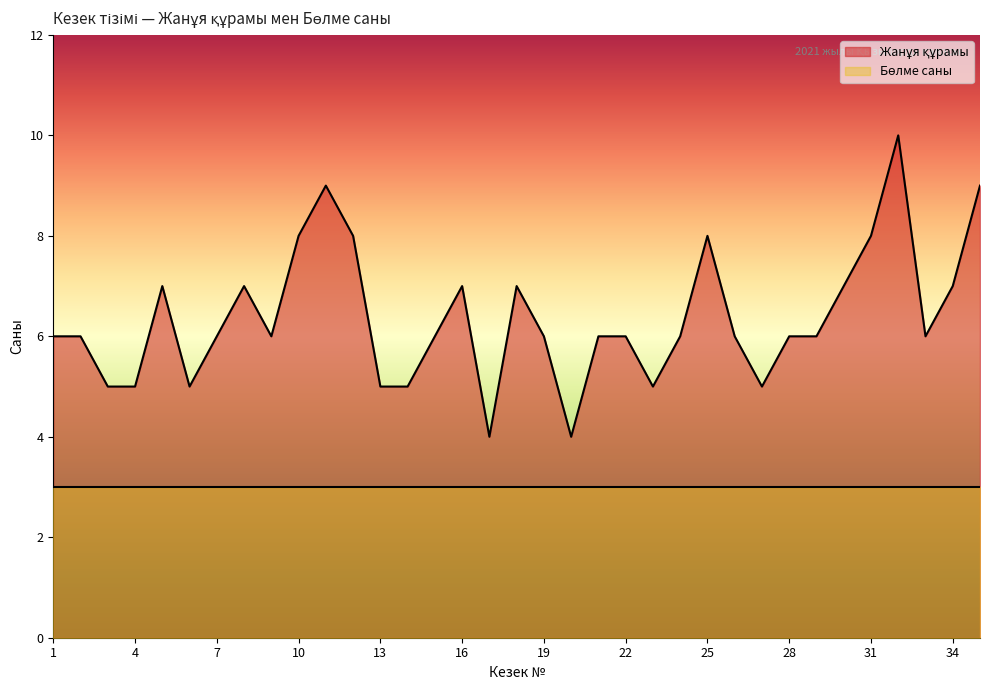

Does the chart display data point markers on the line(s)?

No